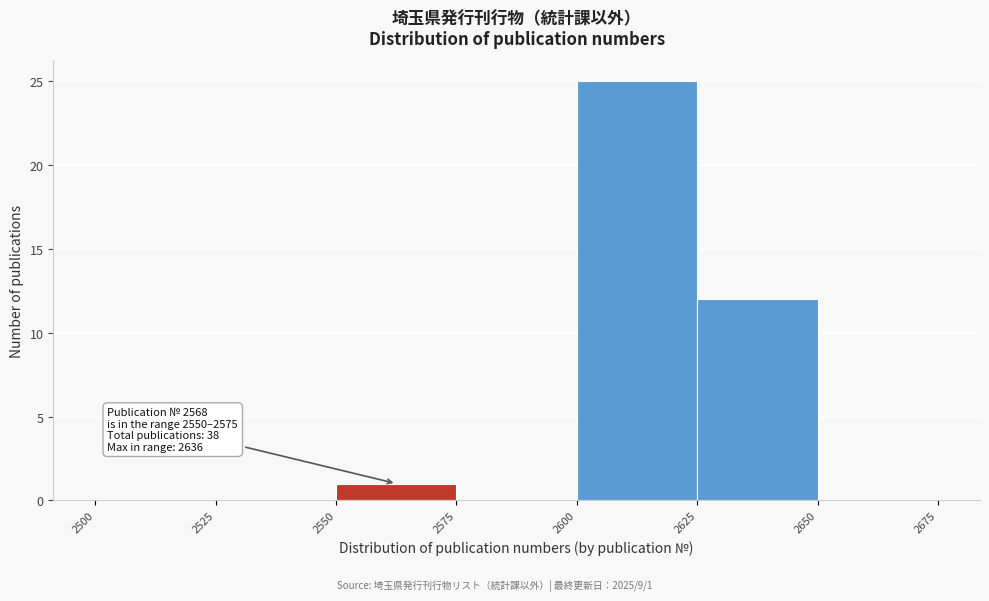

Which range on the x-axis has the tallest bar?

2600 to 2625